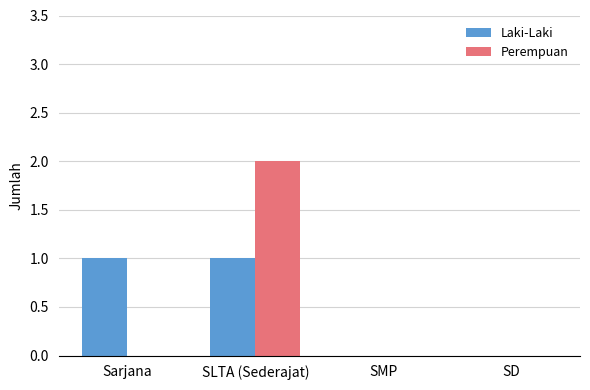

What is the maximum value shown in the chart?

2